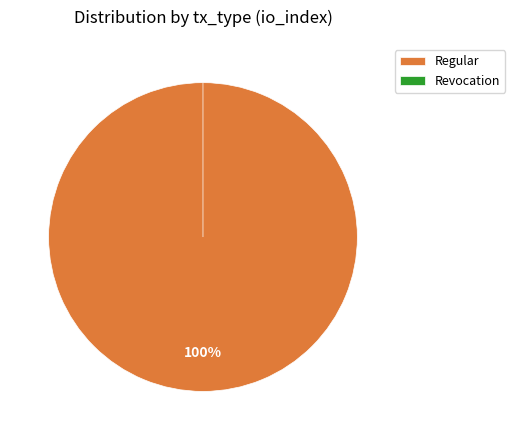

Which slice is the smallest?

Revocation